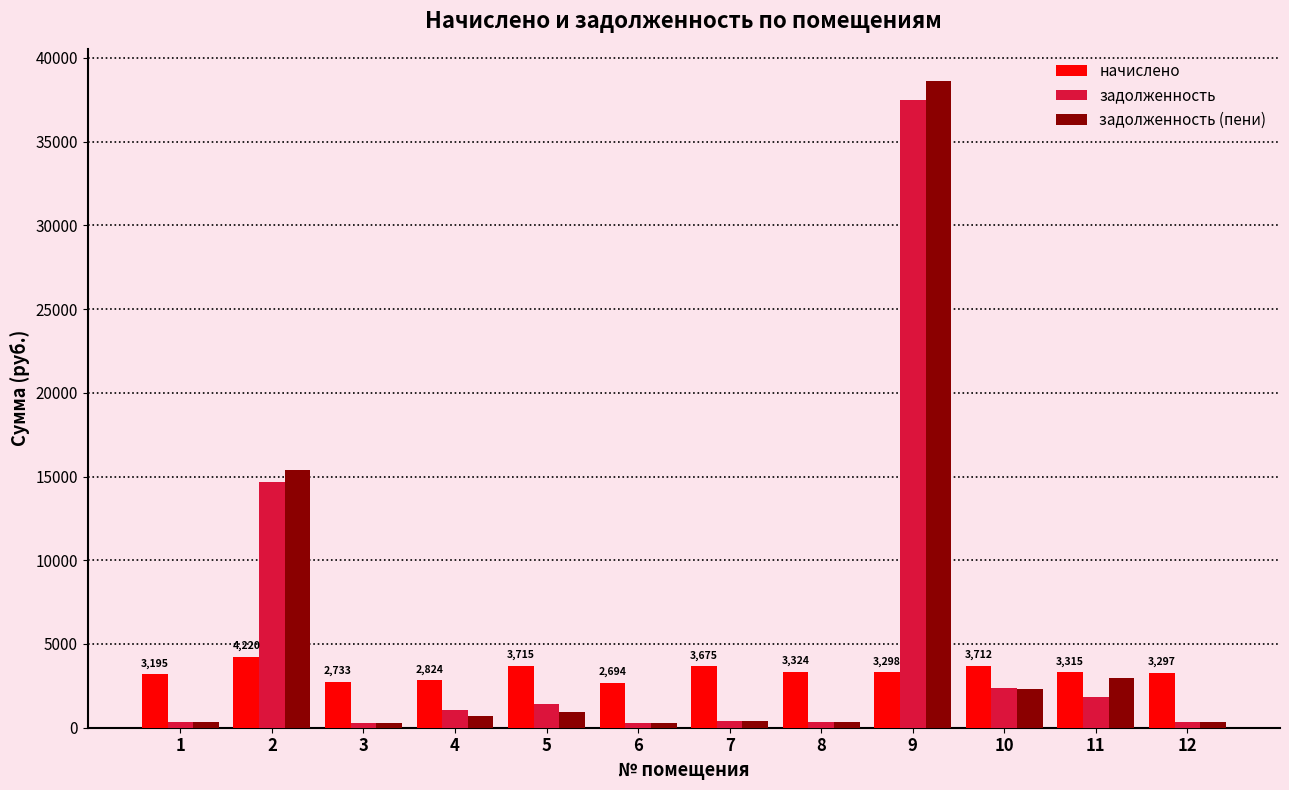

What is the value of the задолженность (пени) bar at the 4th from the left?

710.5